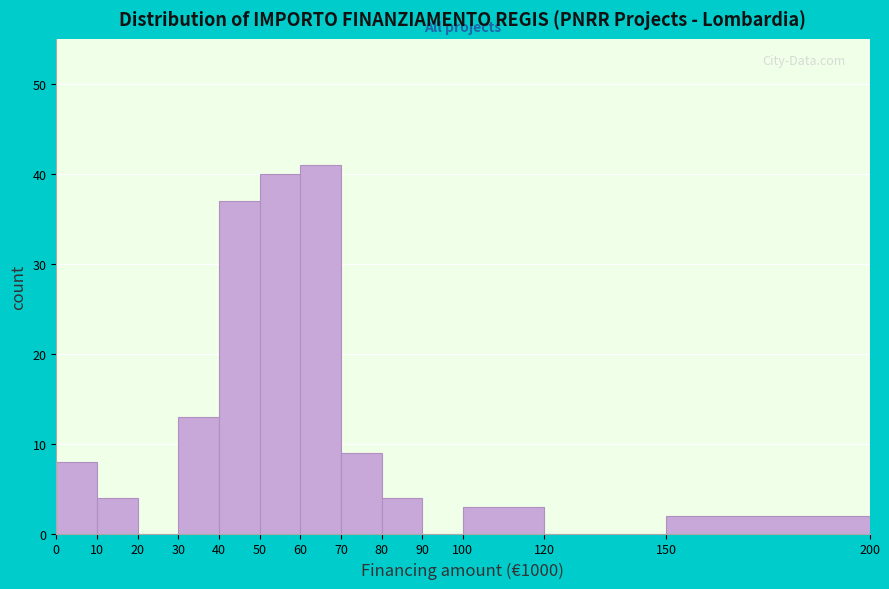

How tall is the bar that spans 150 to 200 on the x-axis? The values are not printed on the chart, so give them approximately, as read against the axis.

2